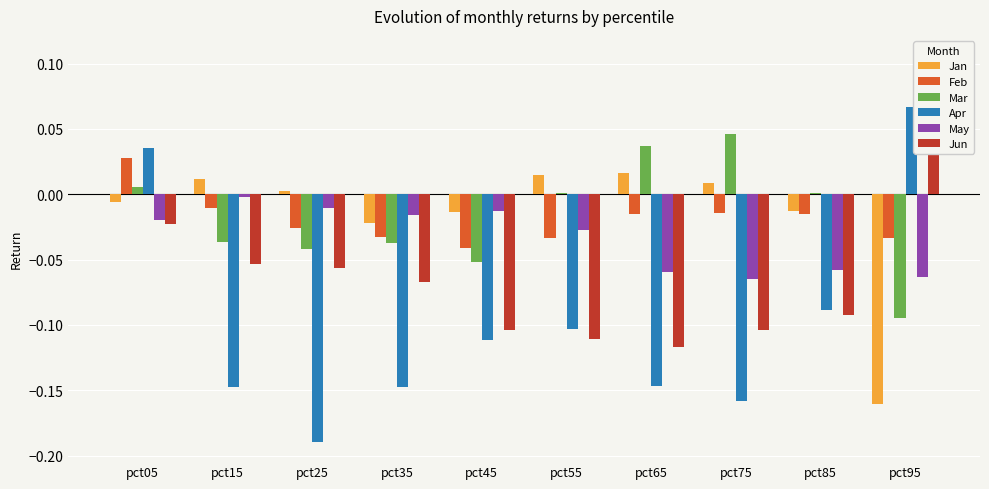

What is the lowest value of the Jun series?

-0.1